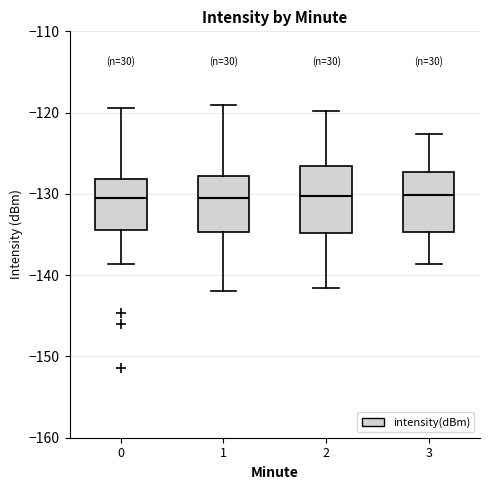

Reading left to right, transcribe this box plot: for each box, give where its median line is, the range the box spans, and where its two whiskers end, as read against the y-axis. The values are not printed on the chart, so give them approximately, as read against the axis.

0: median -130, box -134 to -128, whiskers -139 to -119
1: median -130, box -135 to -128, whiskers -142 to -119
2: median -130, box -135 to -127, whiskers -142 to -120
3: median -130, box -135 to -127, whiskers -139 to -123